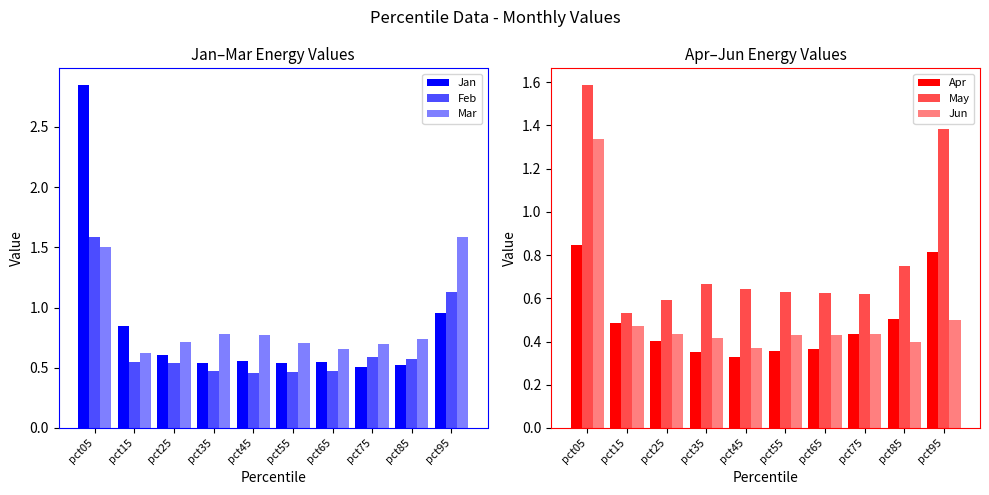

How many bars are there in total?

60